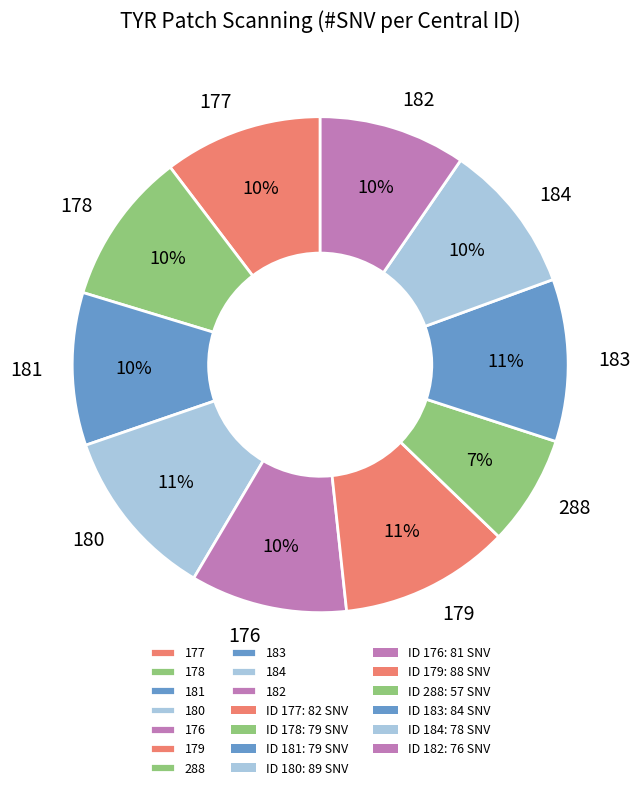

Approximately how many times larger is the value at 179 compared to 181?

1.1